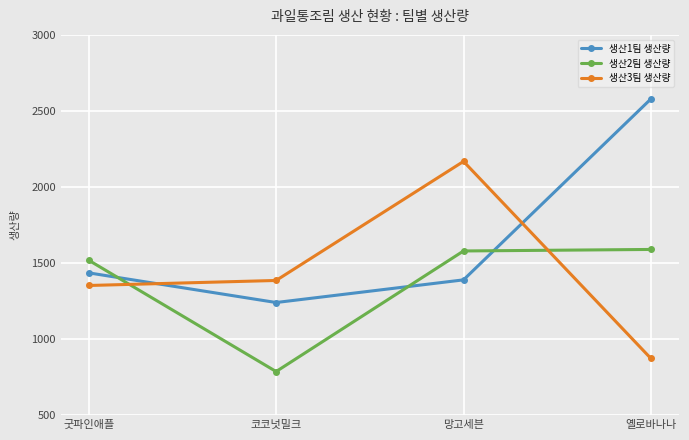

At which label does 생산2팀 생산량 reach its minimum?

코코넛밀크